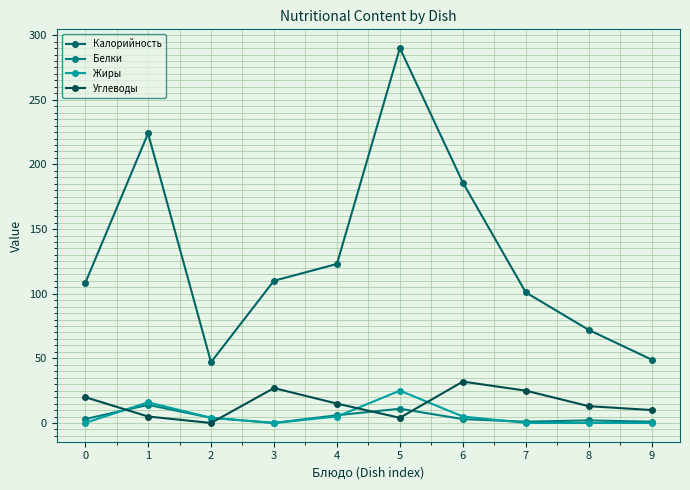

Reading right to left, what are all the values shown in this chart?

Калорийность: 9=49	8=72	7=101	6=186	5=290	4=123	3=110	2=47	1=224	0=108
Белки: 9=1	8=2	7=1	6=3	5=11	4=6	3=0	2=4	1=14	0=3
Жиры: 9=0	8=0	7=0	6=5	5=25	4=5	3=0	2=4	1=16	0=0
Углеводы: 9=10	8=13	7=25	6=32	5=4	4=15	3=27	2=0	1=5	0=20